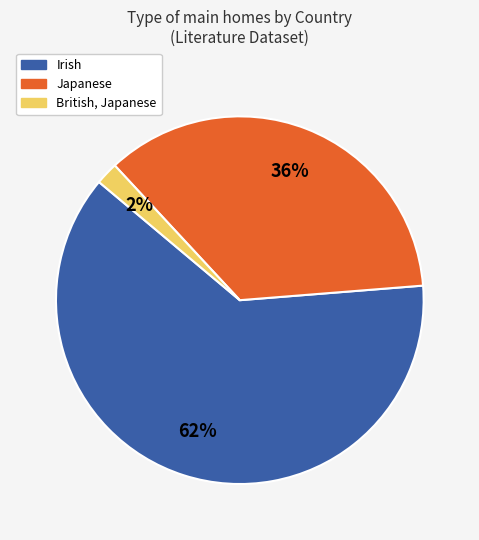

Rank the categories by value from highest to lowest.

Irish, Japanese, British, Japanese